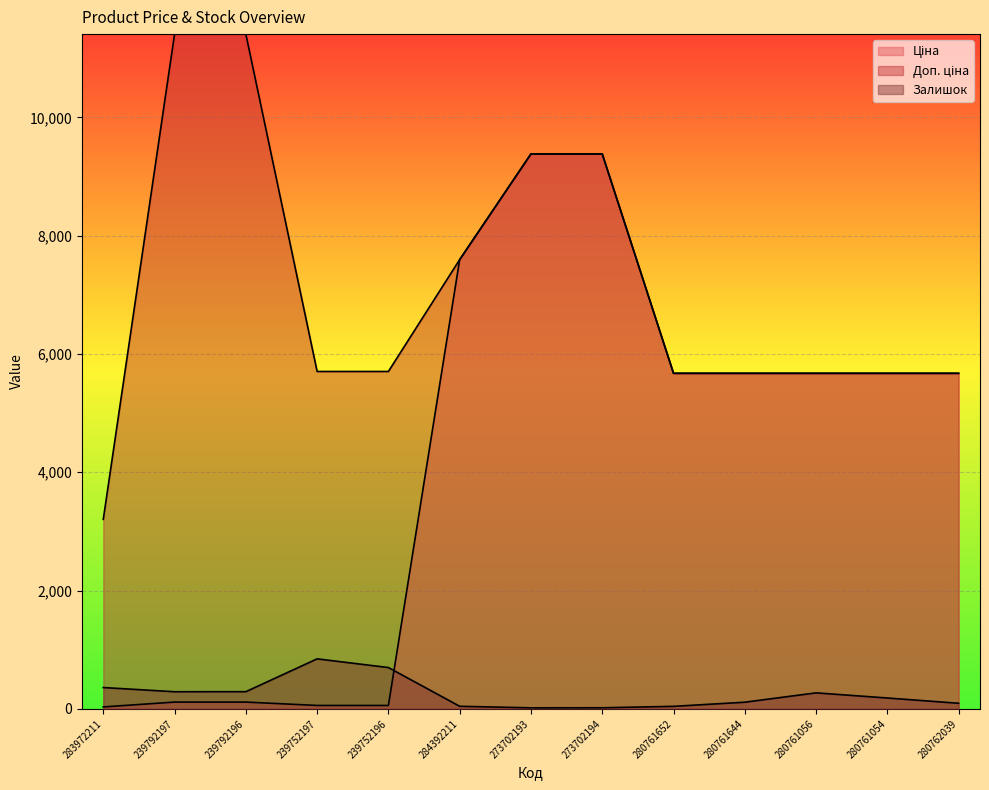

At which category does the chart reach its minimum across all series?

273702193